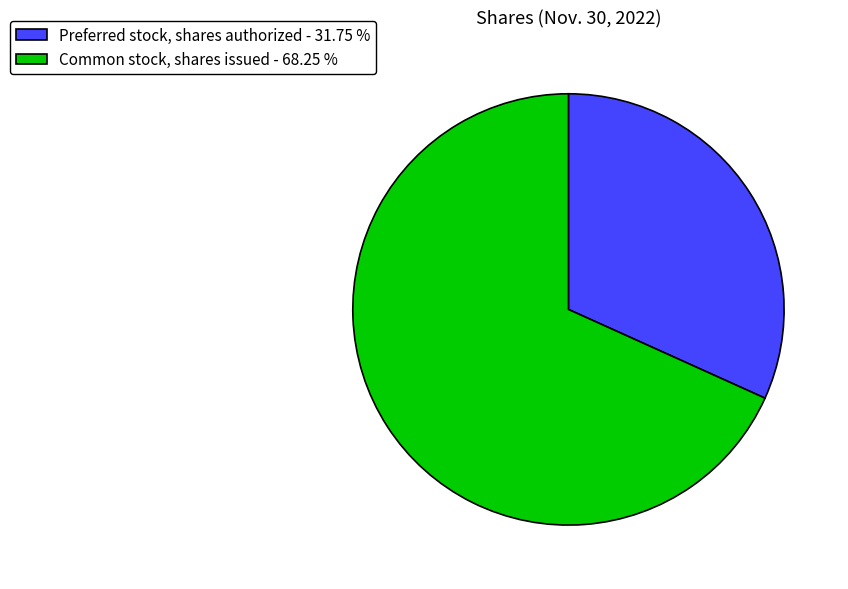

Is there a majority slice in this chart?

Yes